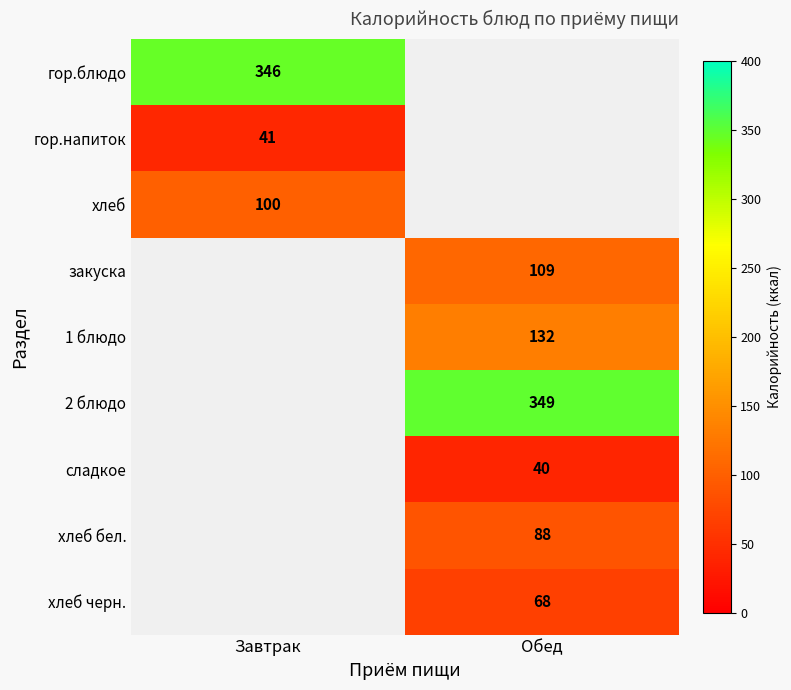

The 1 блюдо series shows 132 at Обед. True or false?

True